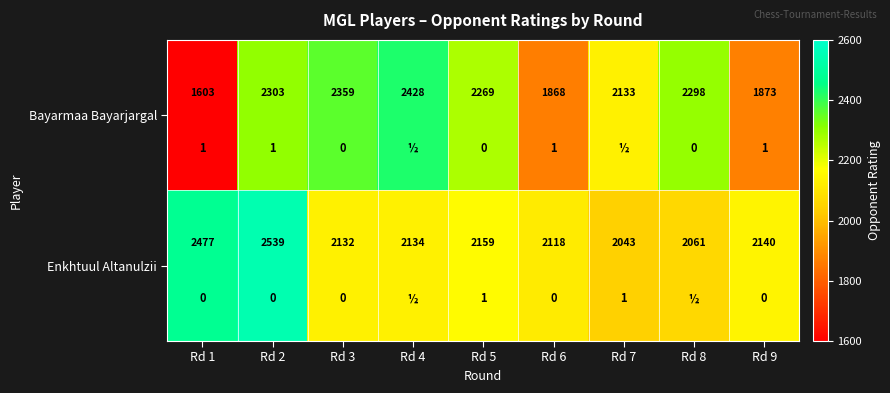

What is the total value across all series at Rd 8?

4359